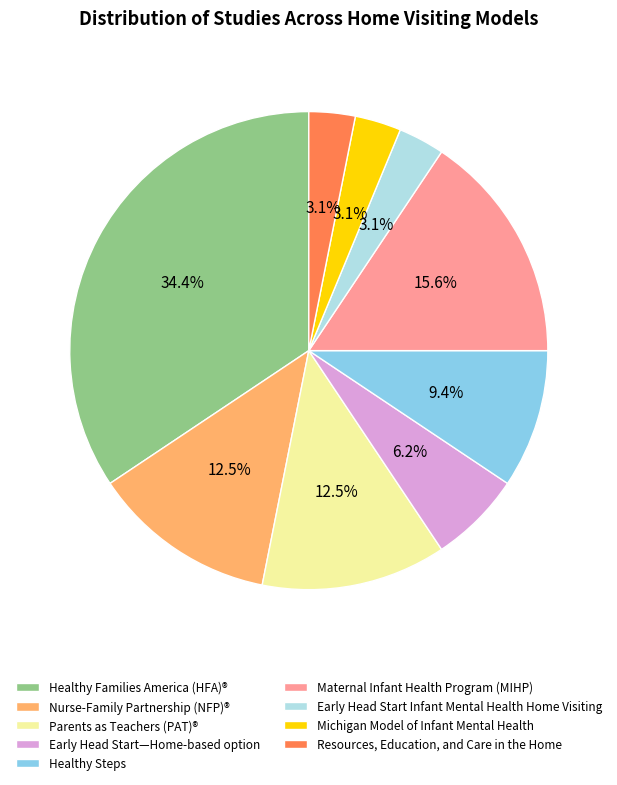

Which category has the biggest portion of the pie?

Healthy Families America (HFA)®